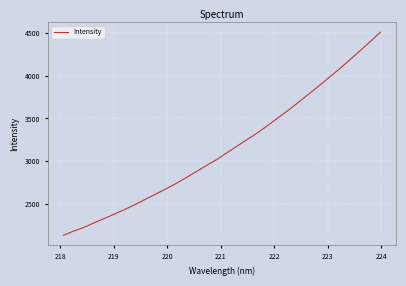

What is the smallest value displayed?

2137.1